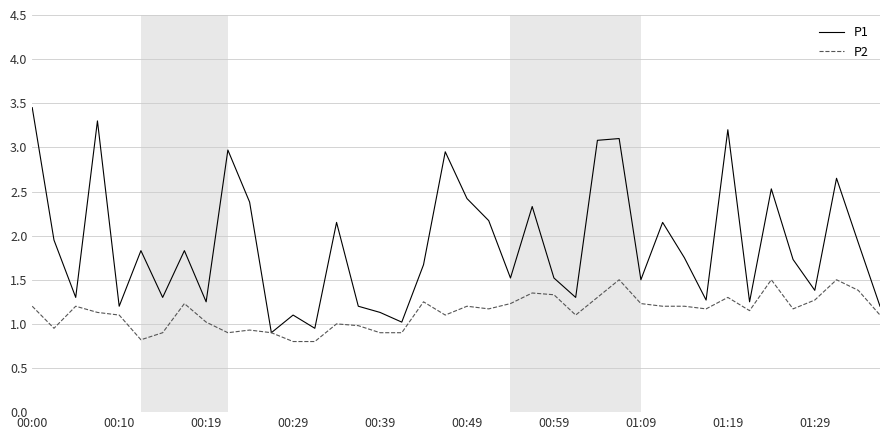

What is the smallest value displayed?

0.8